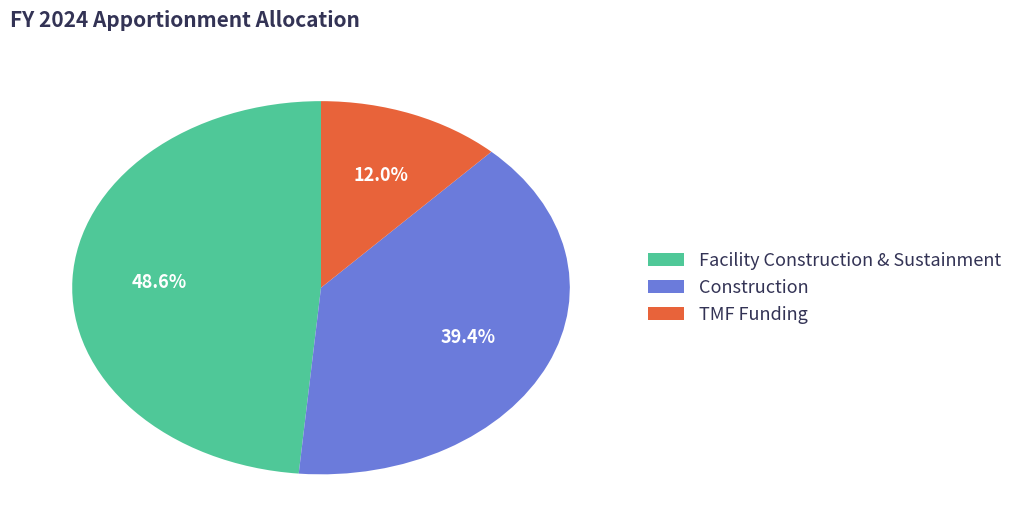

Rank the categories by value from lowest to highest.

TMF Funding, Construction, Facility Construction & Sustainment